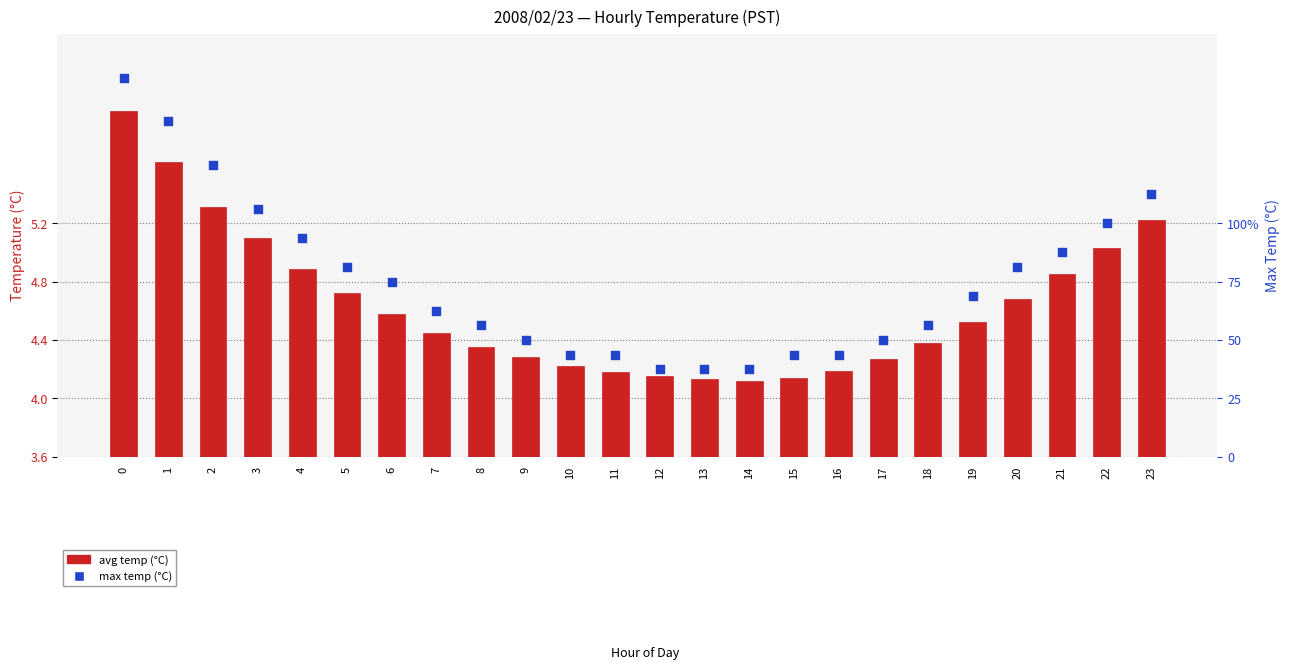

Which series contains the lowest Y value?

avg temp (°C)